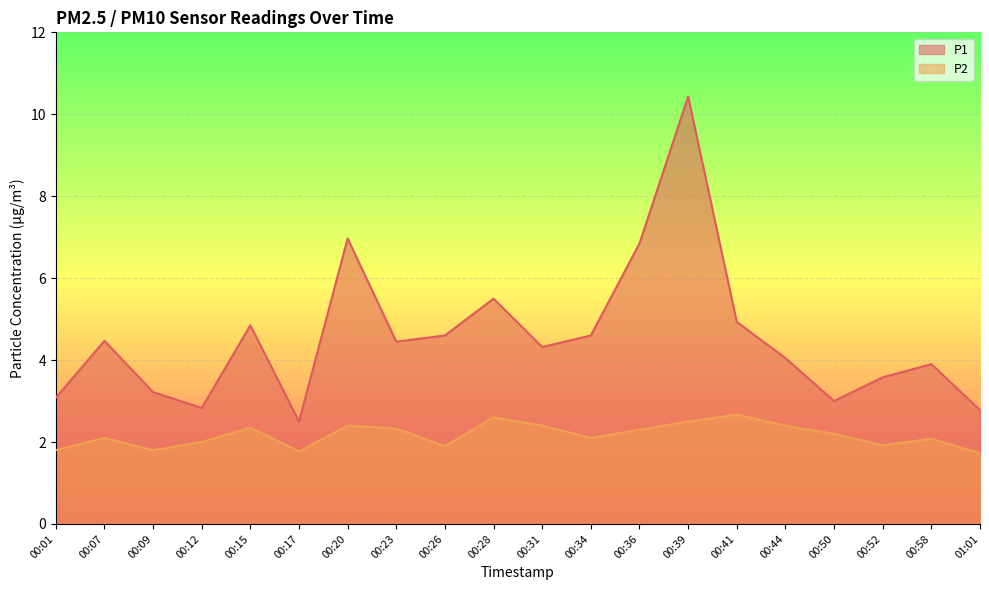

True or false: P1 has a value of 10.4 at 00:39.

True